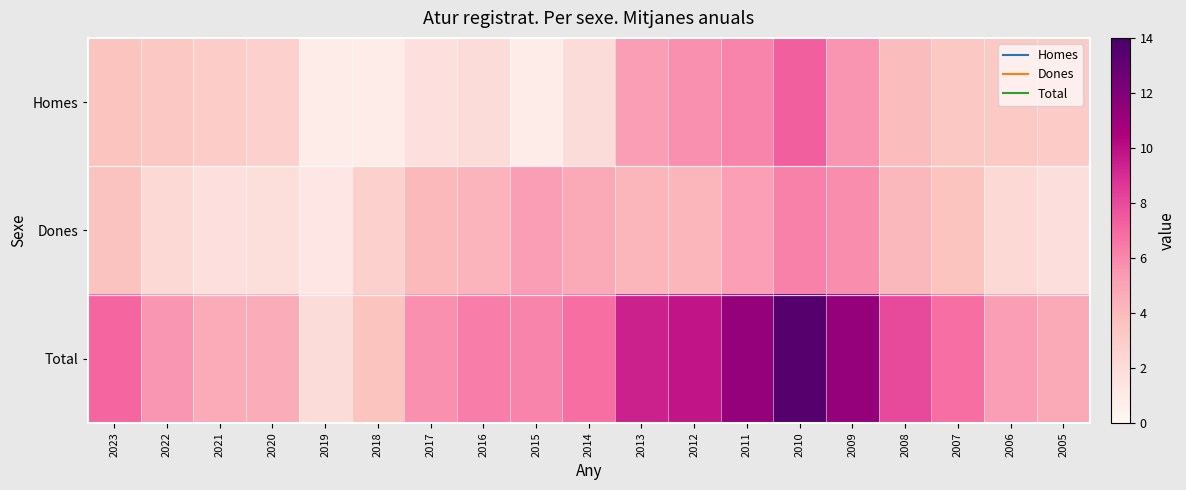

At 2023, list the series in order from smallest to largest.

Homes, Dones, Total